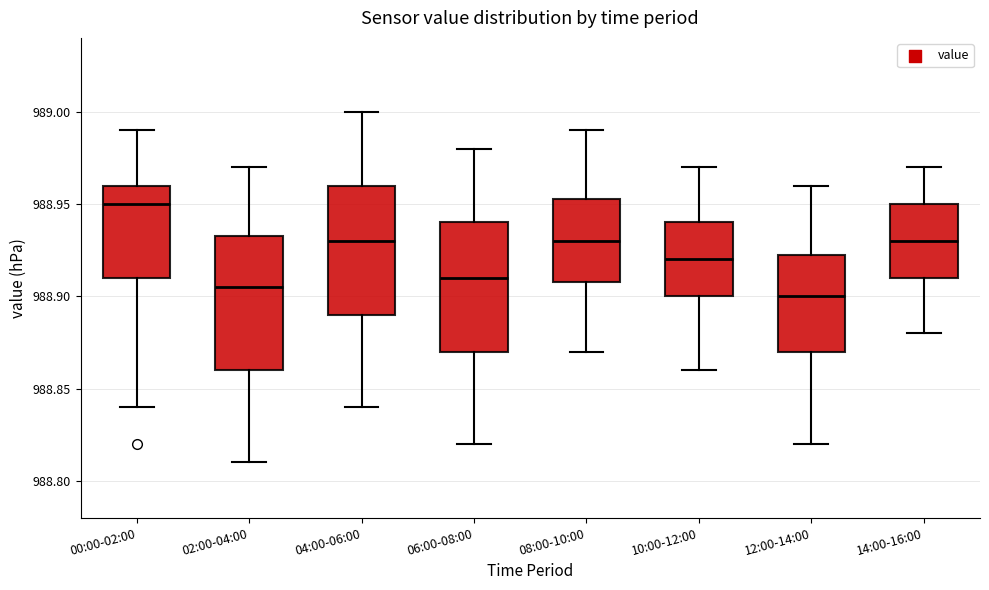

Where is the lower edge of the box for 08:00-10:00 on the y-axis? The values are not printed on the chart, so give them approximately, as read against the axis.

988.910